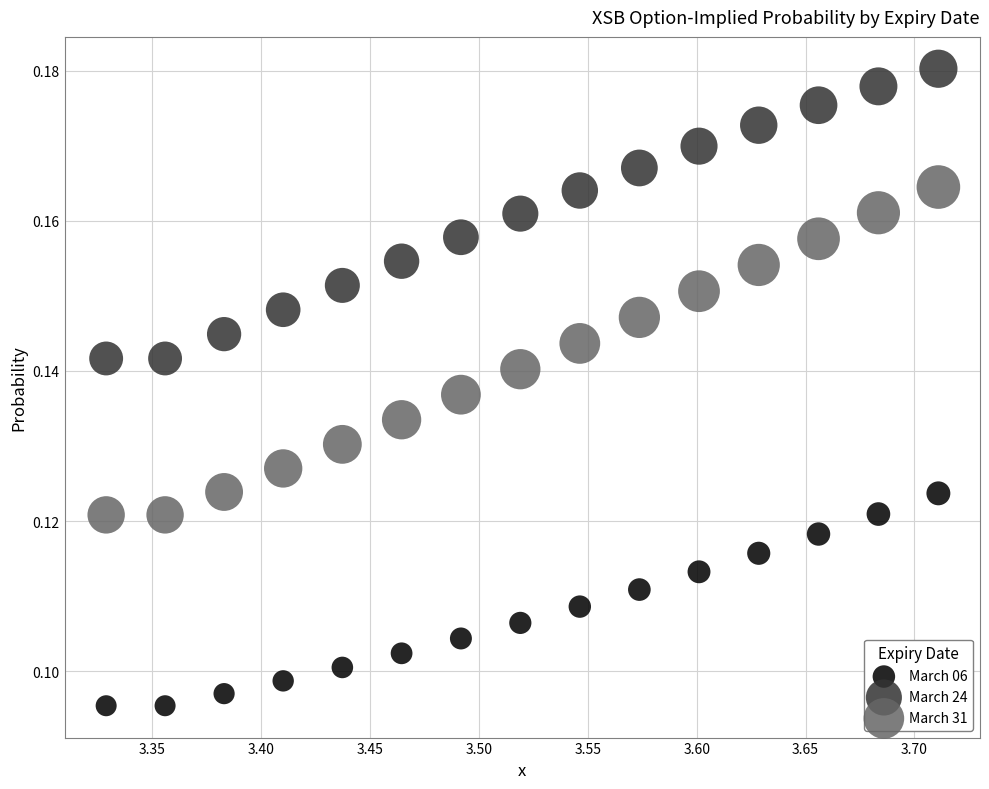

Across all data points, what is the range of X values (max minus min)?

0.4